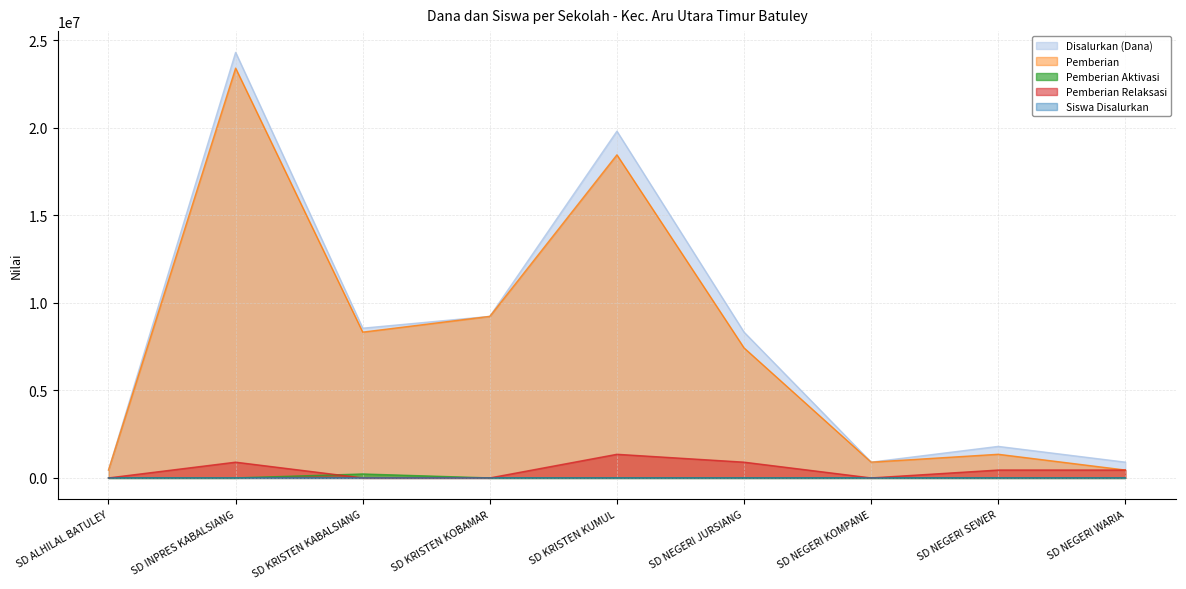

List the labels in order of Pemberian Aktivasi value, largest first.

SD KRISTEN KABALSIANG, SD ALHILAL BATULEY, SD INPRES KABALSIANG, SD KRISTEN KOBAMAR, SD KRISTEN KUMUL, SD NEGERI JURSIANG, SD NEGERI KOMPANE, SD NEGERI SEWER, SD NEGERI WARIA